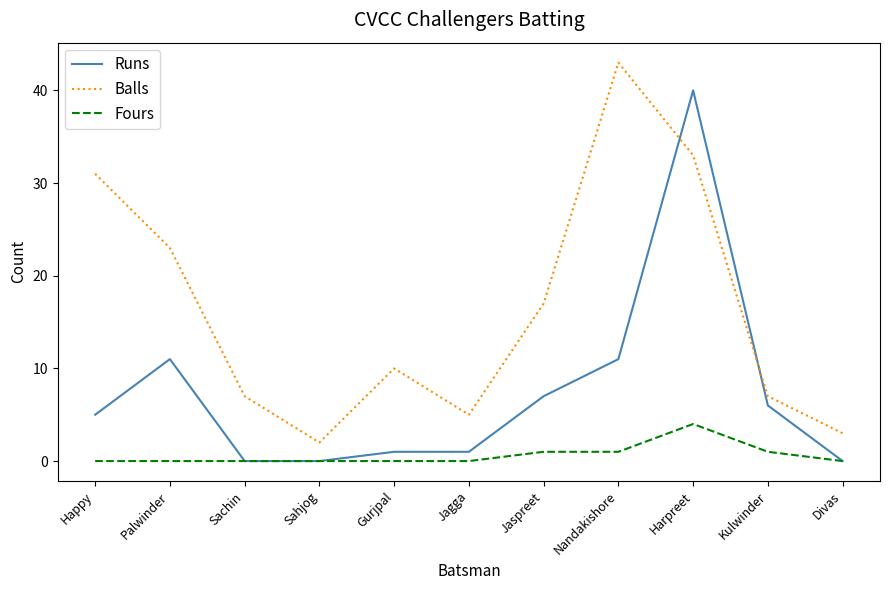

At how many categories does at least one series exceed 22?

4